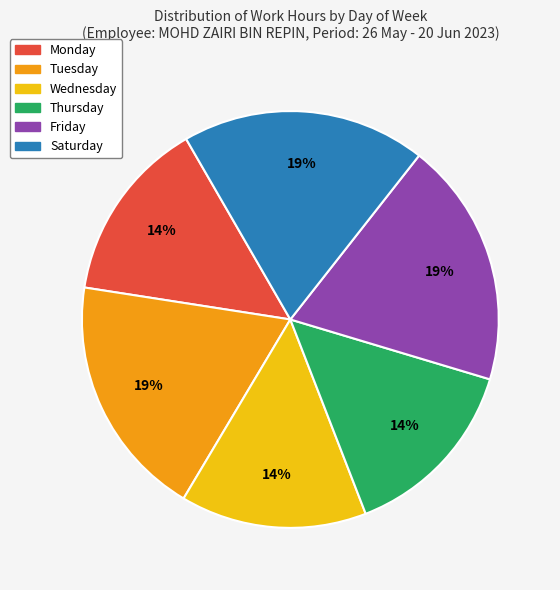

To the nearest percent, what percentage of the pie is Friday?

19%